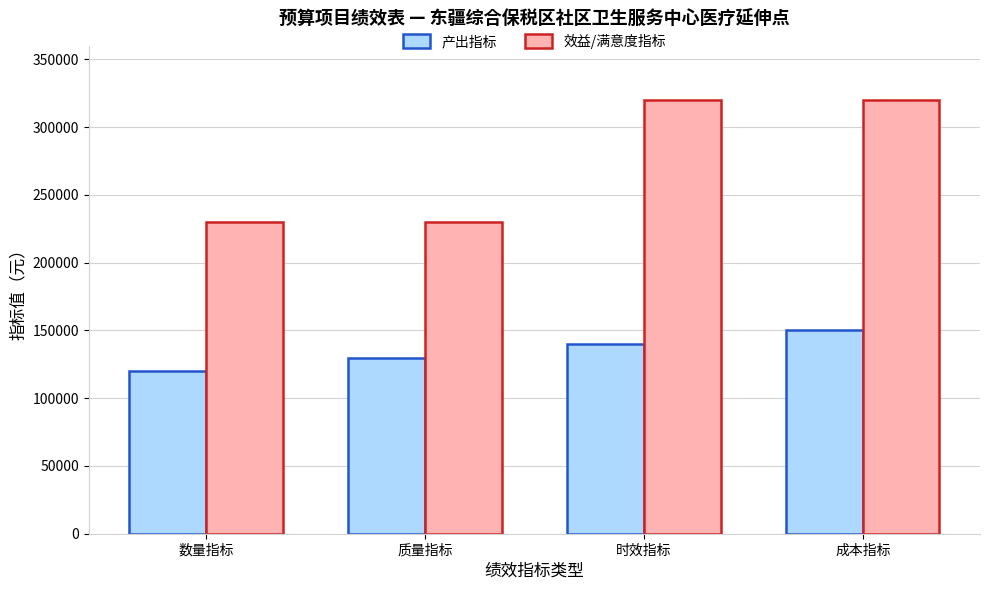

Count the number of categories in the chart.

4